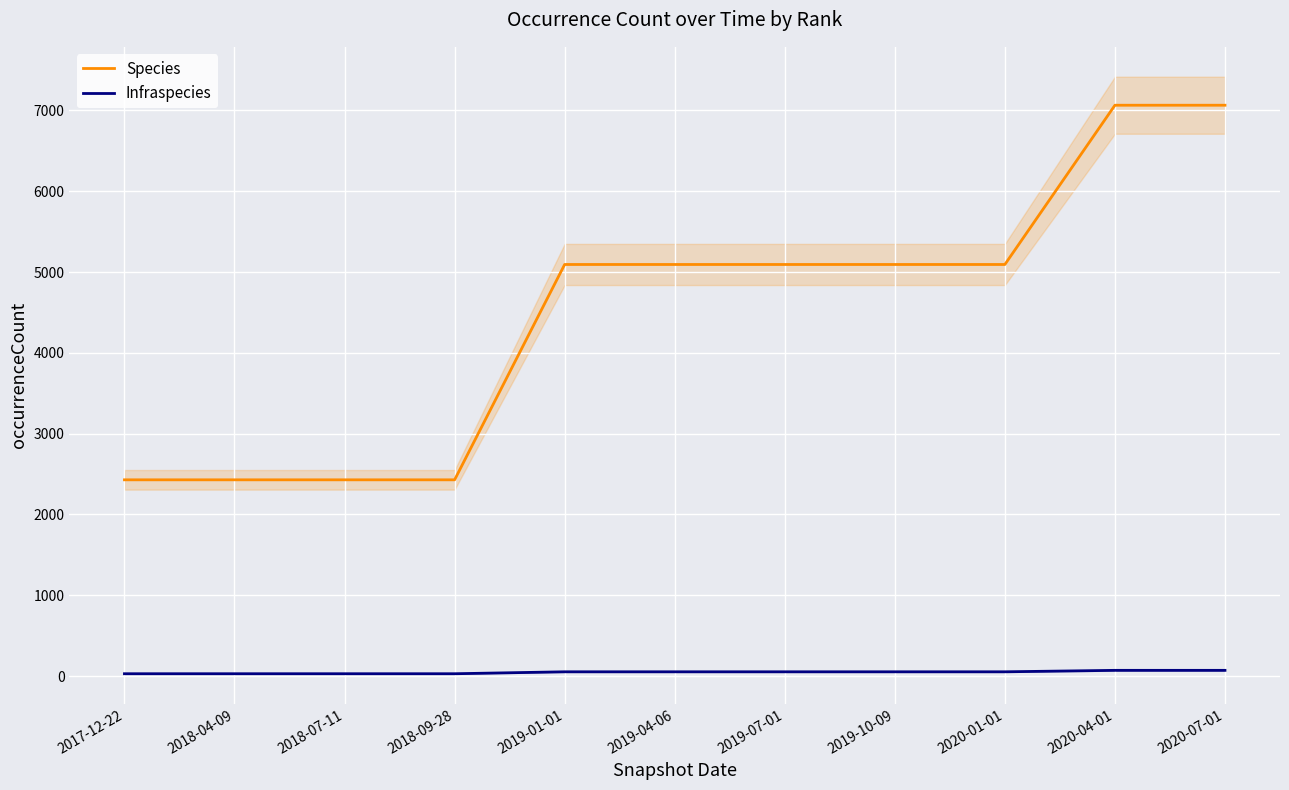

True or false: Species and Infraspecies intersect in this chart.

False